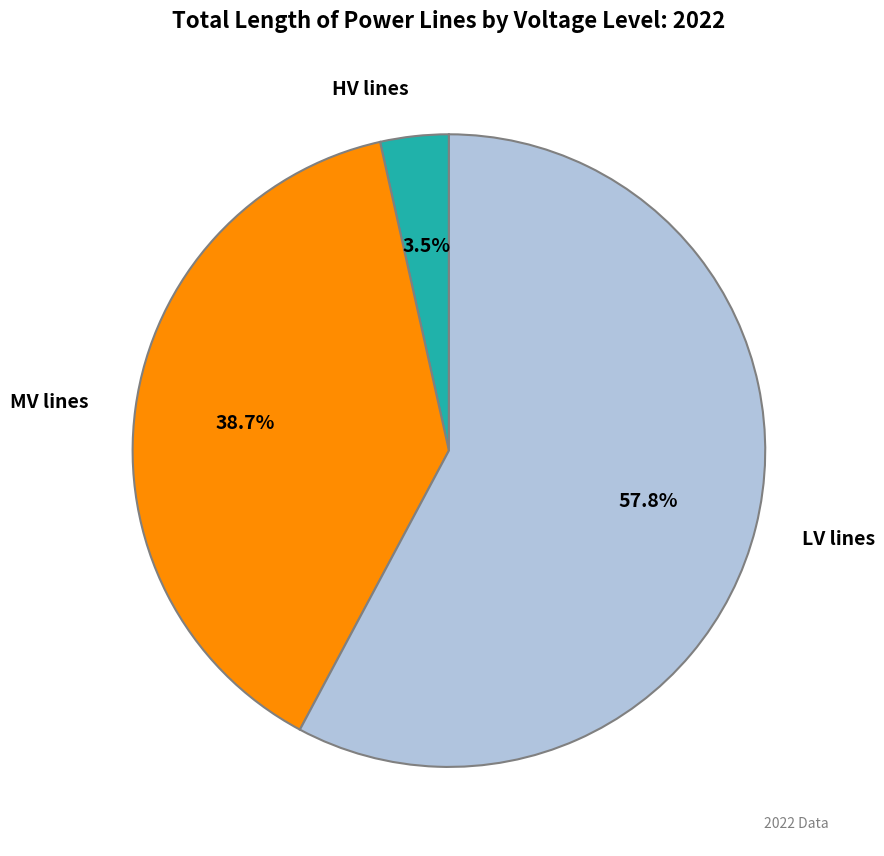

Is there a majority slice in this chart?

Yes